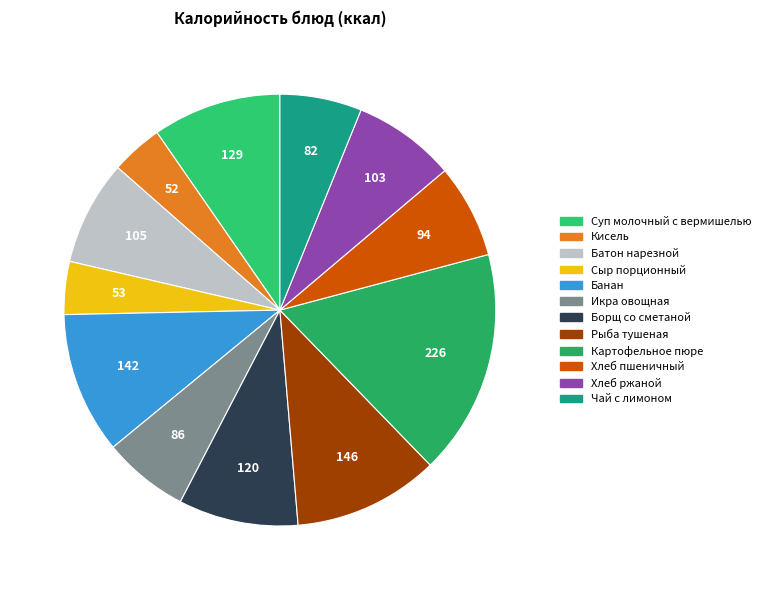

True or false: Батон нарезной accounts for 18% of the total.

False